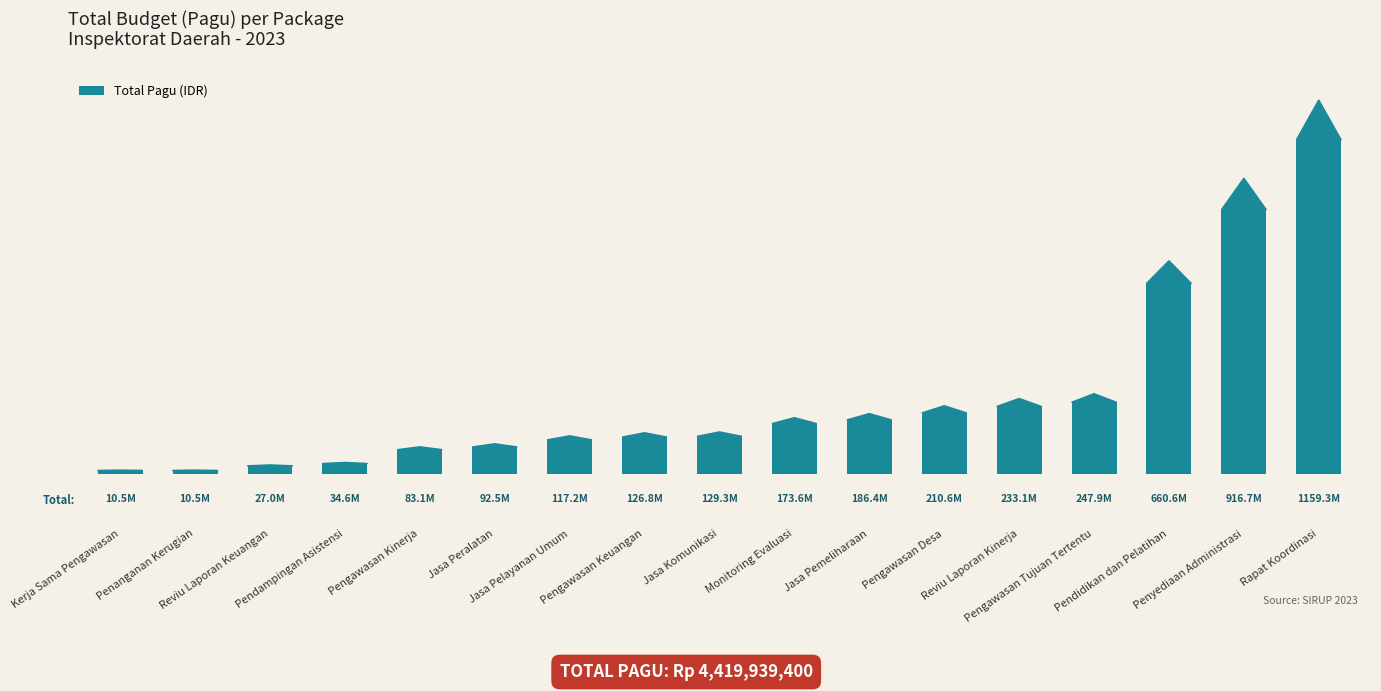

What is the value of the 11th bar from the left?

186383000